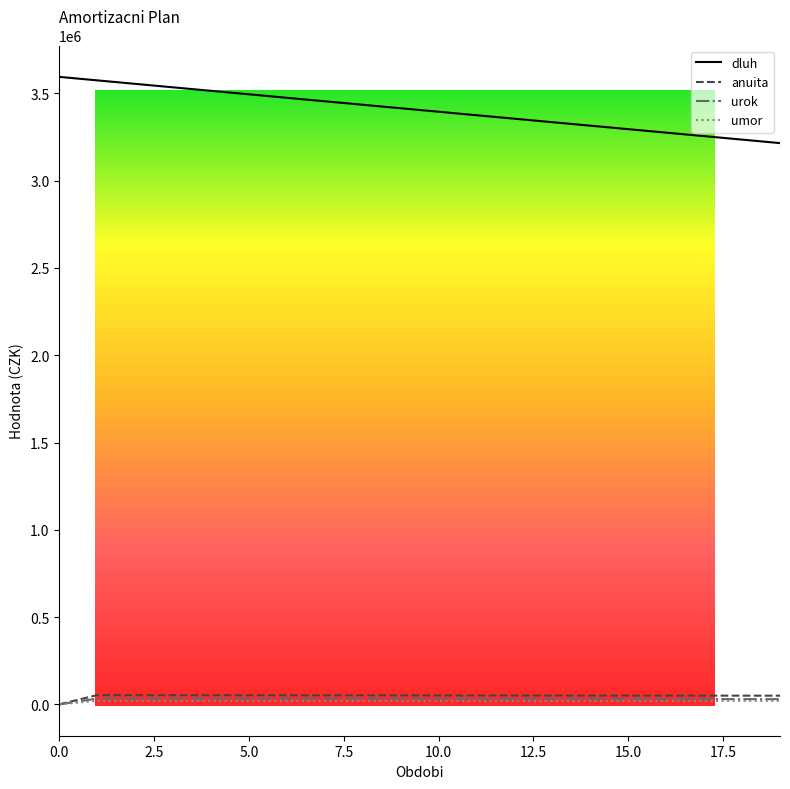

True or false: anuita and umor intersect in this chart.

False